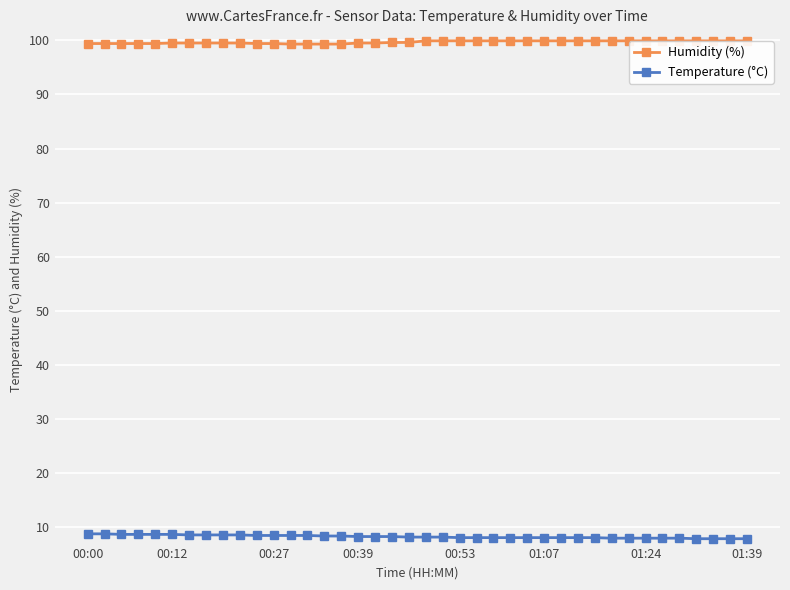

True or false: Temperature (°C) and Humidity (%) cross at least once.

False